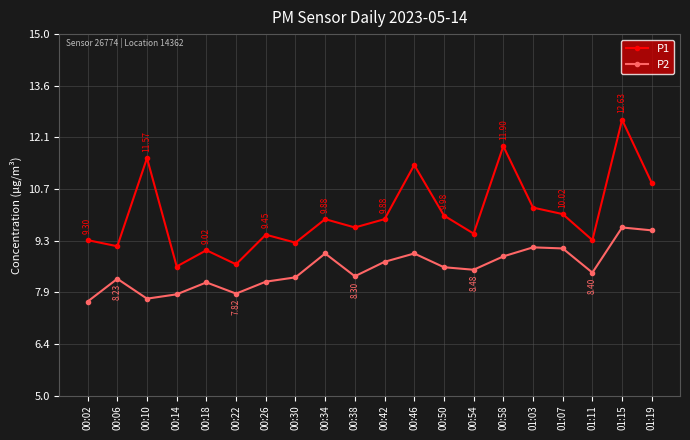

True or false: P1 and P2 intersect in this chart.

False